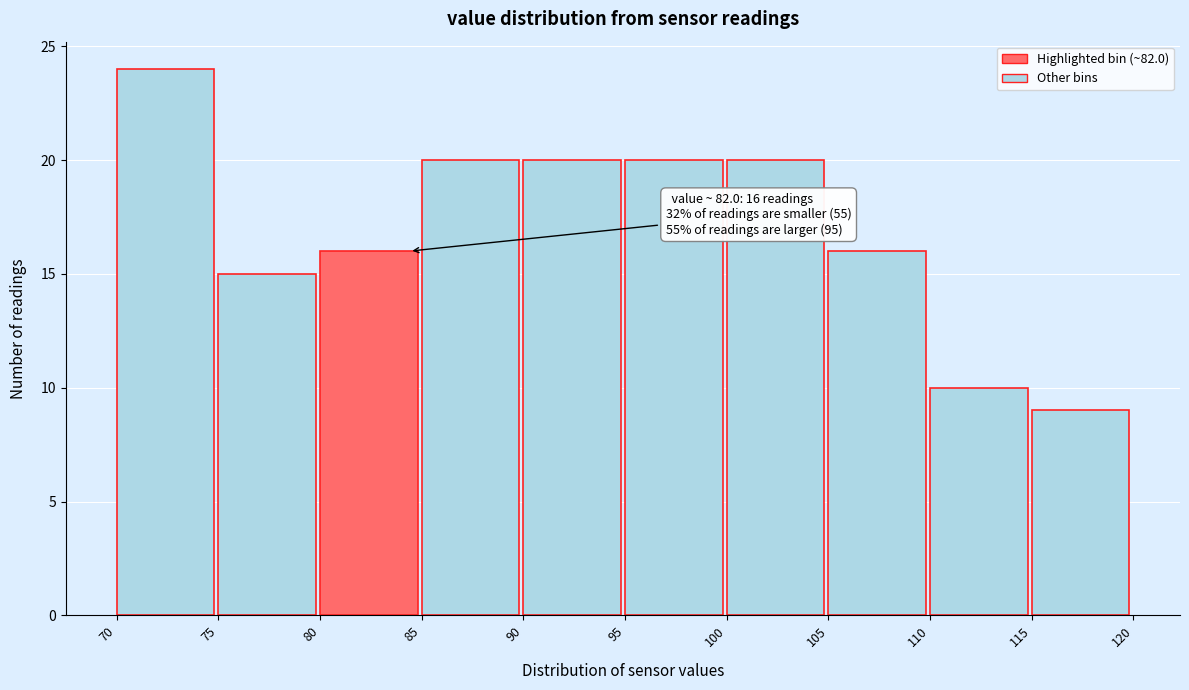

Which range on the x-axis has the tallest bar?

70 to 75